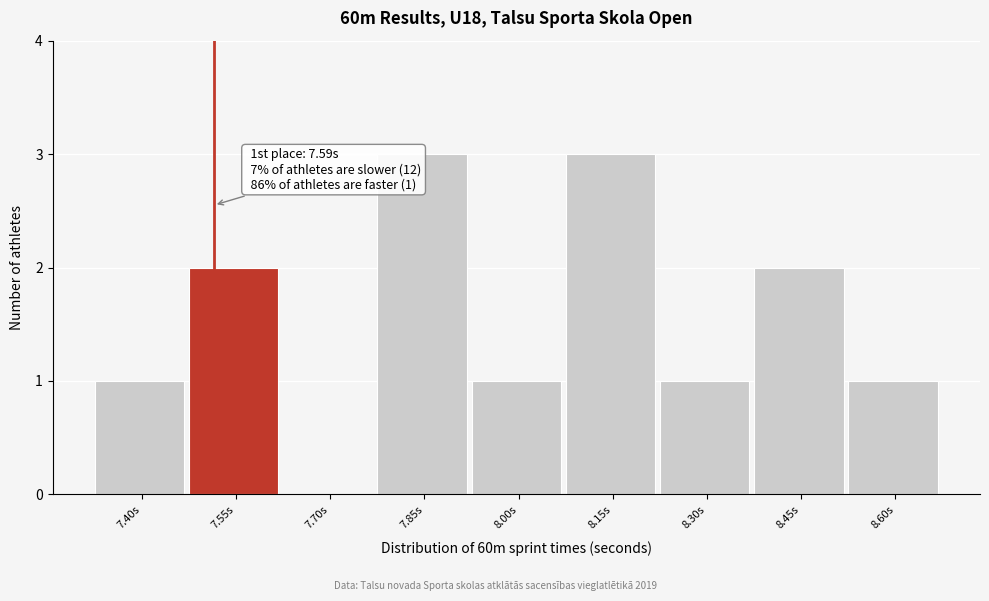

Reading right to left, list all the values displayed in this chart.

8.60s=1	8.45s=2	8.30s=1	8.15s=3	8.00s=1	7.85s=3	7.70s=0	7.55s=2	7.40s=1